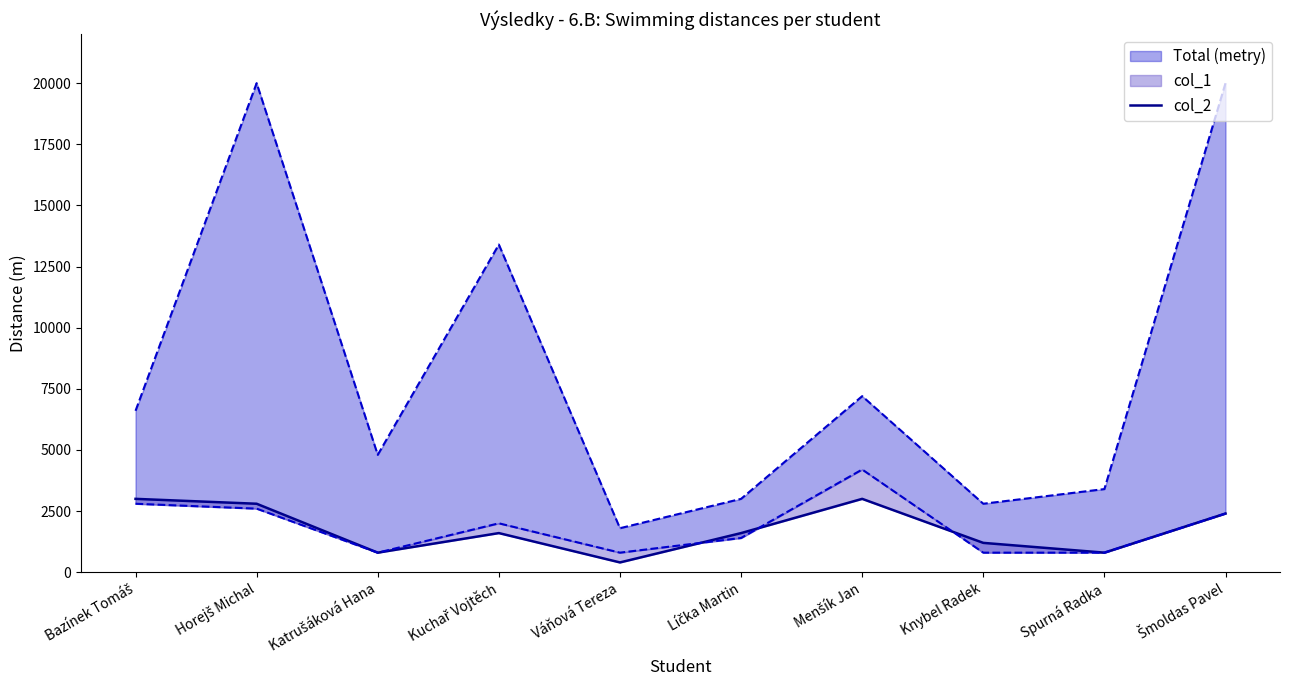

True or false: there are more than 1 points higher than both neighbors.

True